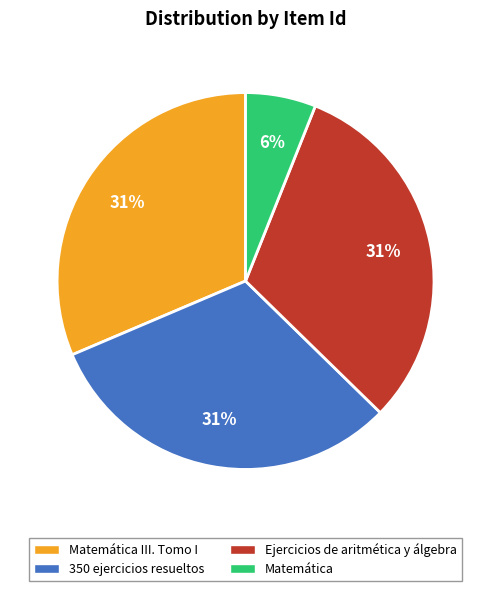

To the nearest percent, what portion does Matemática represent?

6%